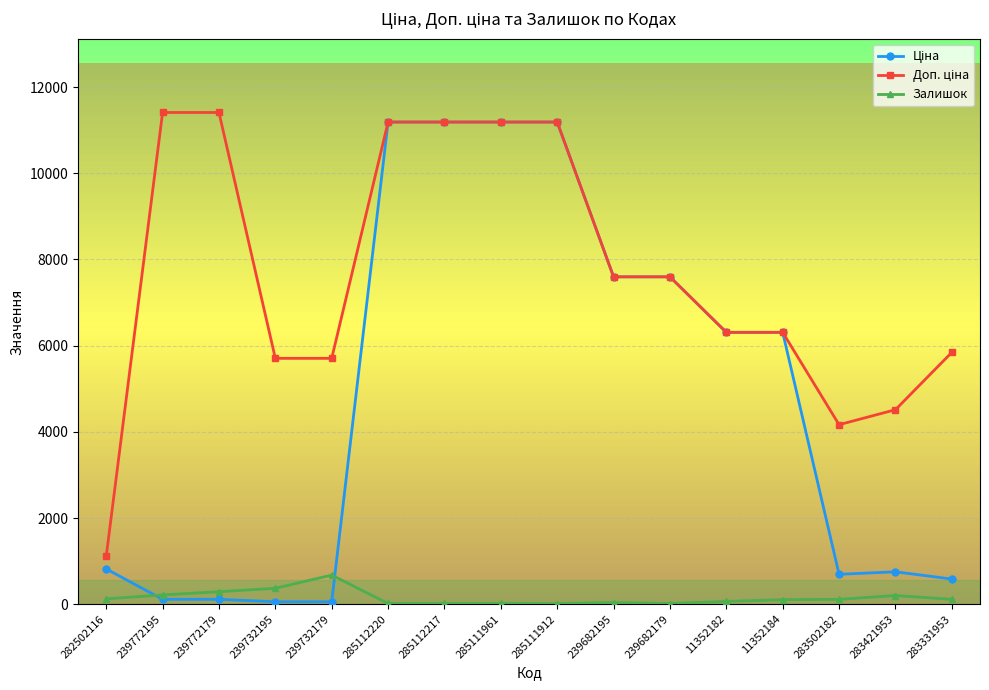

What is the highest value of the Залишок series?

676.0